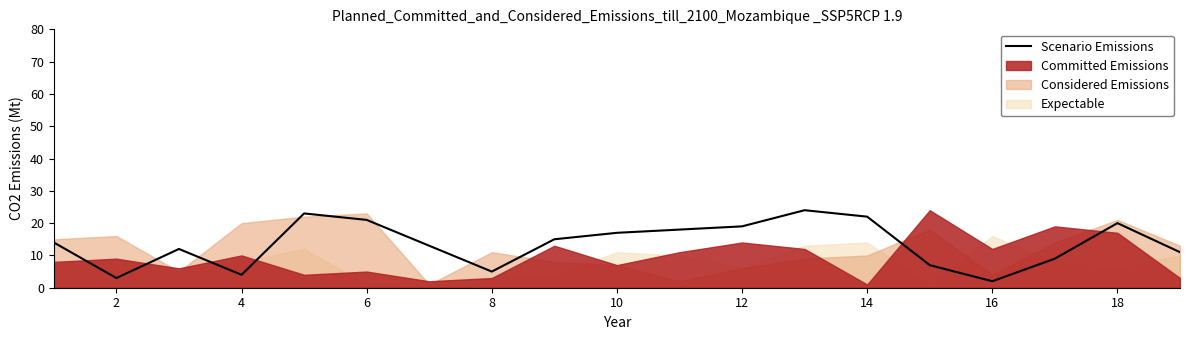

The Scenario Emissions series shows 6 at 6. True or false?

False